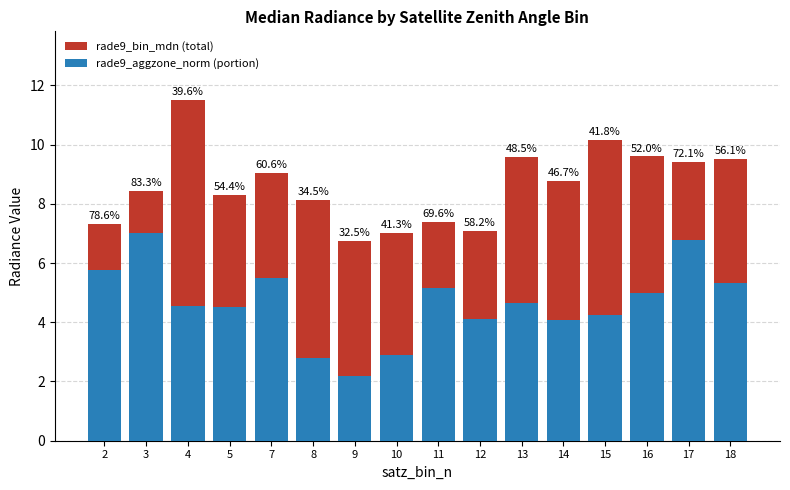

Reading left to right, what are all the values shown in this chart?

rade9_bin_mdn (total): 7.3	8.4	11.5	8.3	9.0	8.1	6.7	7.0	7.4	7.1	9.6	8.8	10.2	9.6	9.4	9.5
rade9_aggzone_norm (portion): 5.7	7.0	4.6	4.5	5.5	2.8	2.2	2.9	5.1	4.1	4.7	4.1	4.2	5.0	6.8	5.3